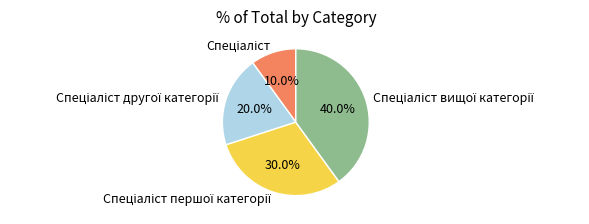

How many segments does this pie chart have?

4